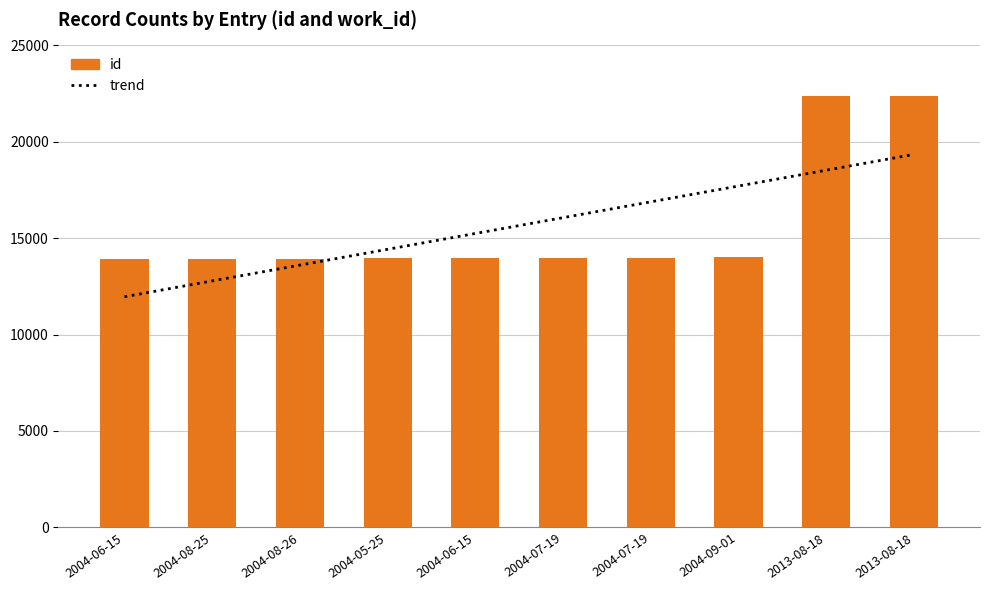

Read the trend value at 2004-07-19.

16885.0